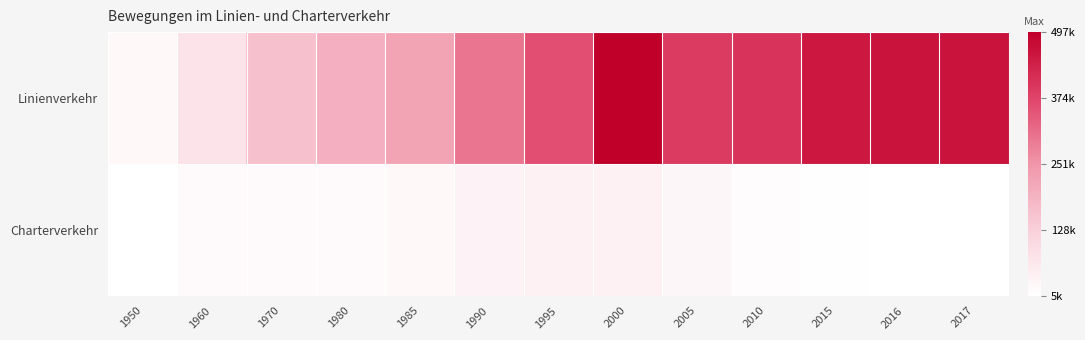

At which category does the chart reach its peak across all series?

2000